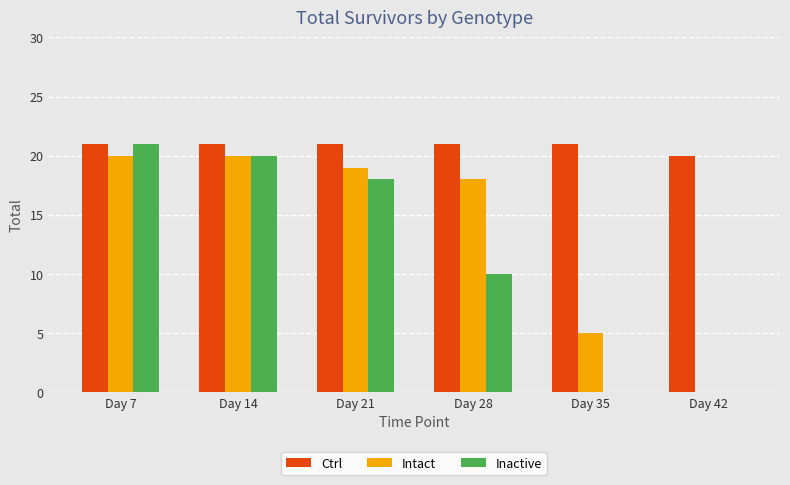

What is the total value across all series at Day 28?

49